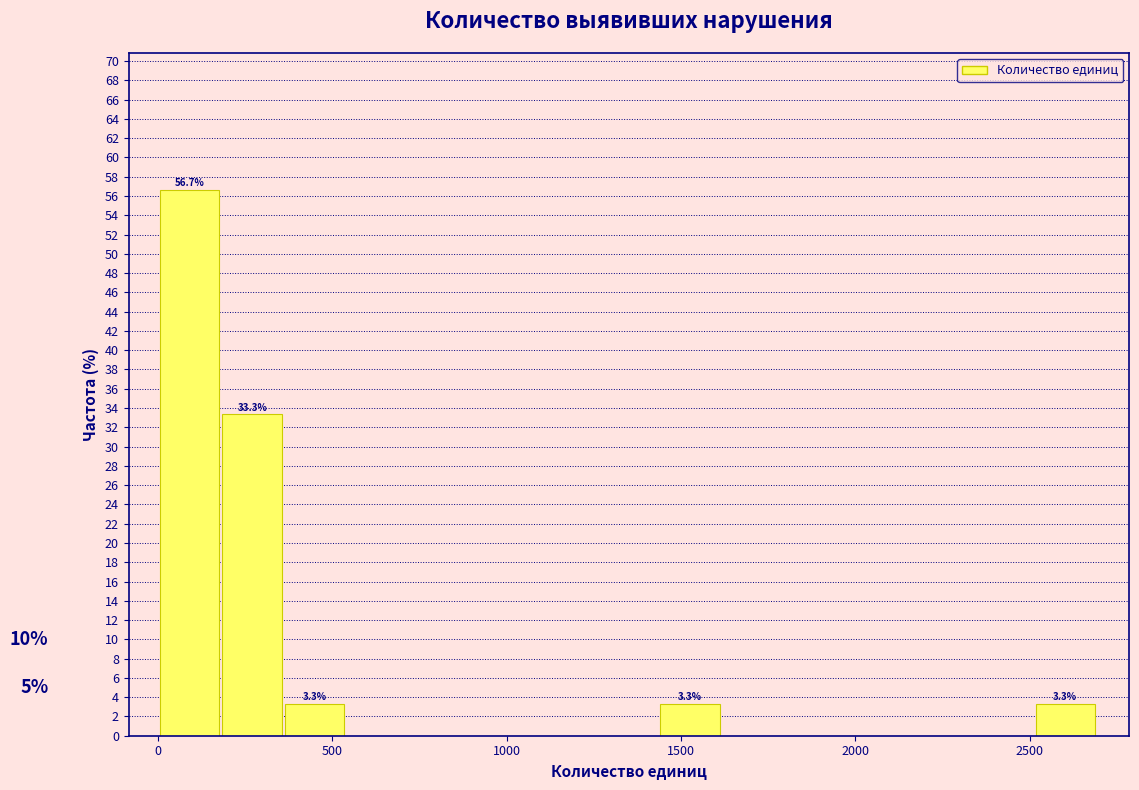

Read against the x-axis, roughly where is the centre of the tallest bar?

100